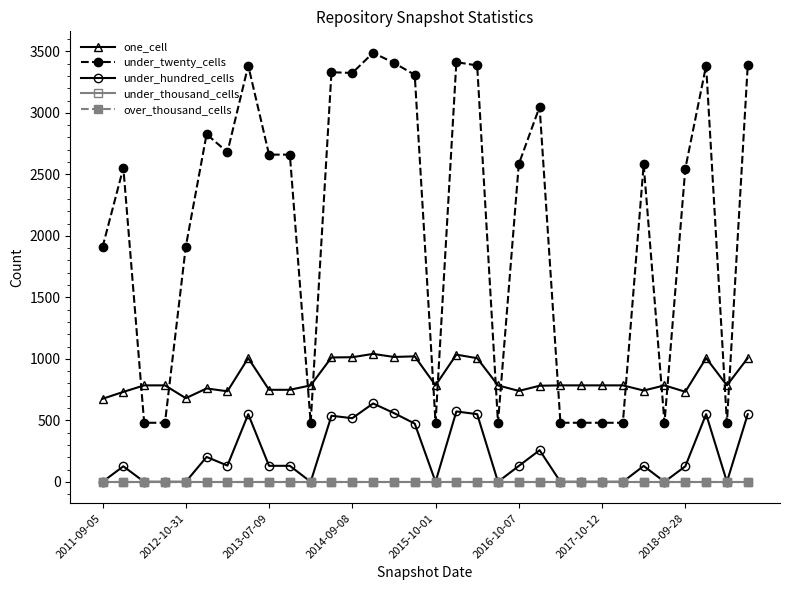

At which label does over_thousand_cells reach its peak?

2011-09-05